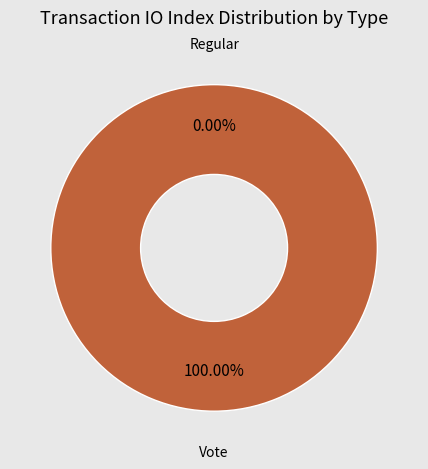

Rank the categories by value from highest to lowest.

Vote, Regular